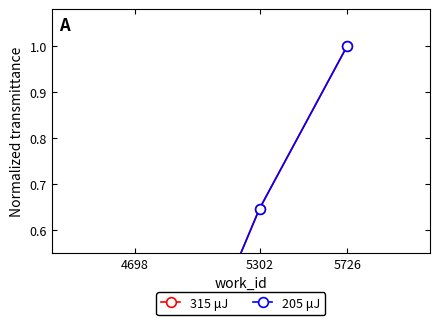

Which series has the largest total across all categories?

315 μJ